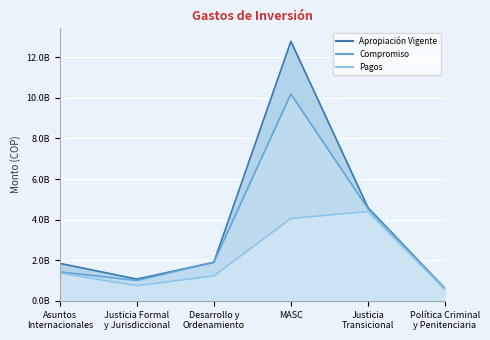

Between Política Criminal
y Penitenciaria and Justicia
Transicional, which is larger?

Justicia
Transicional